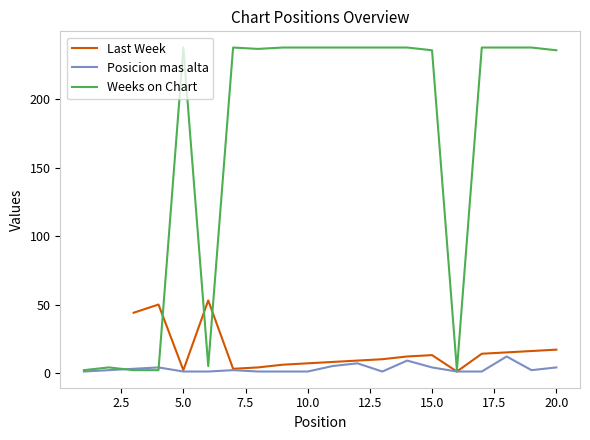

At how many categories does at least one series exceed 146?

14